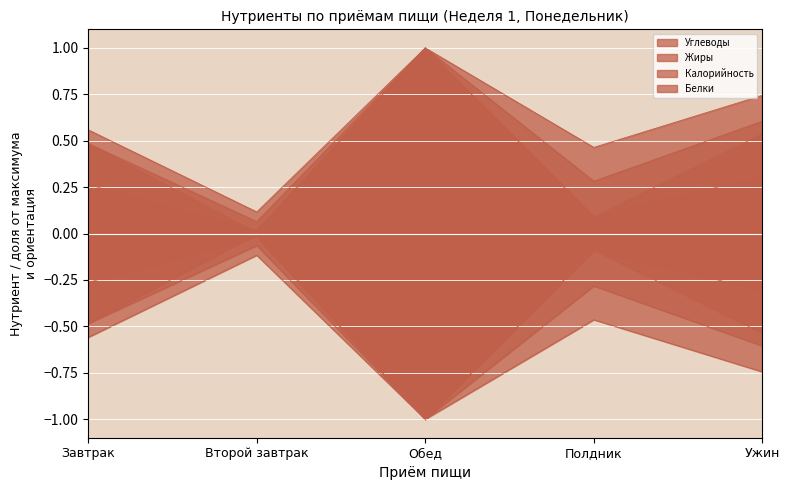

Rank the series at Второй завтрак from highest to lowest value.

Углеводы, Калорийность, Белки, Жиры